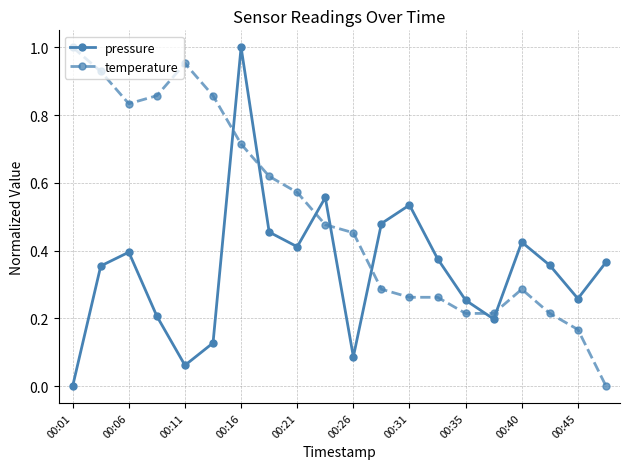

True or false: pressure has more than 2 points higher than both neighbors.

True